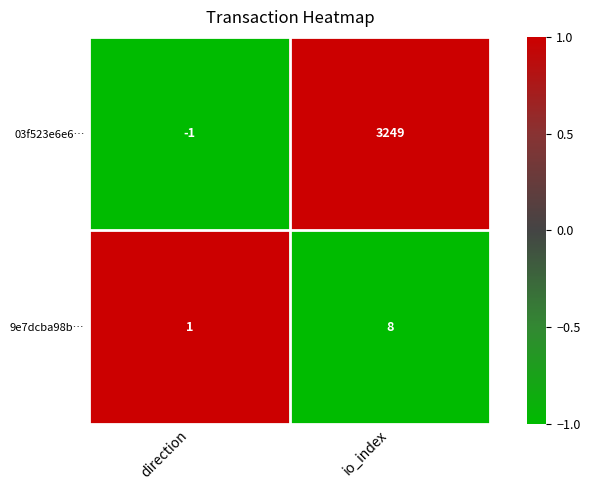

Rank the series by their average value, from highest to lowest.

03f523e6e6…, 9e7dcba98b…